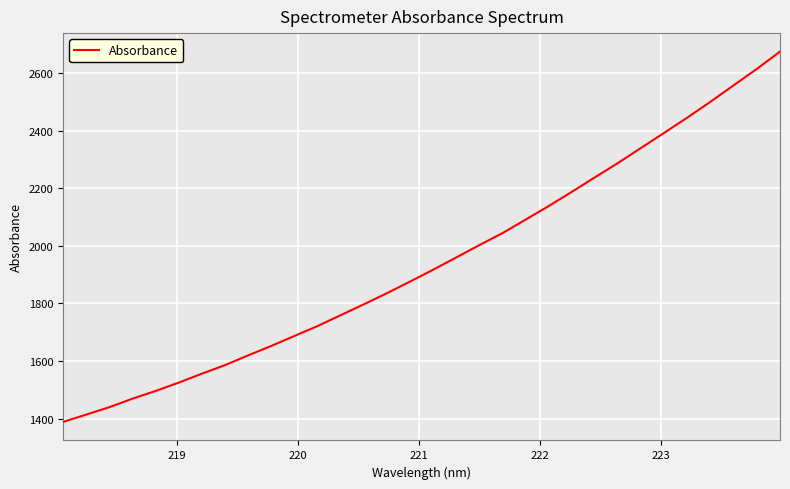

Does the chart display data point markers on the line(s)?

No